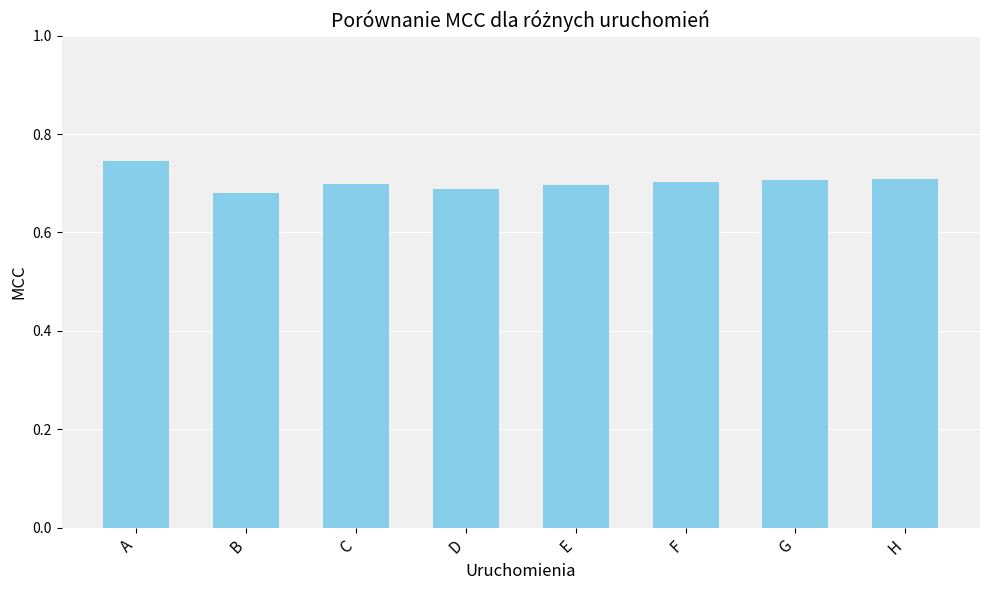

The value at B is 0.7. True or false?

True